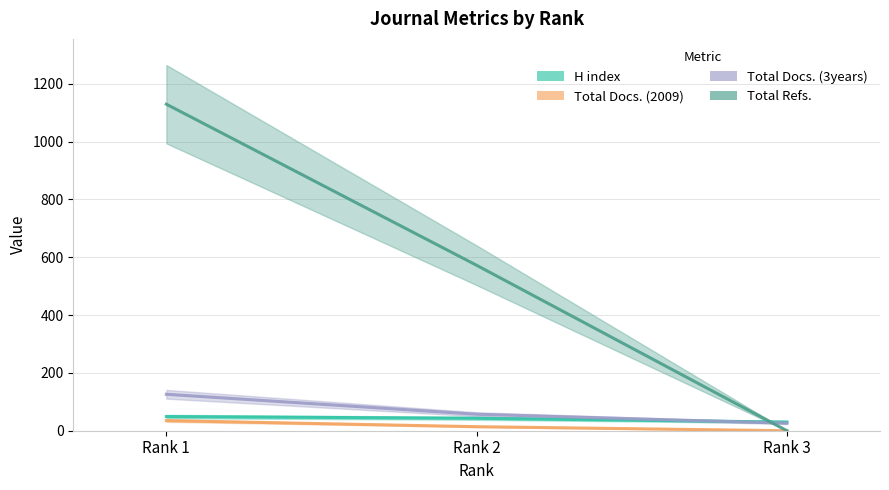

True or false: Total Refs. has a value of 375 at Rank 2.

False